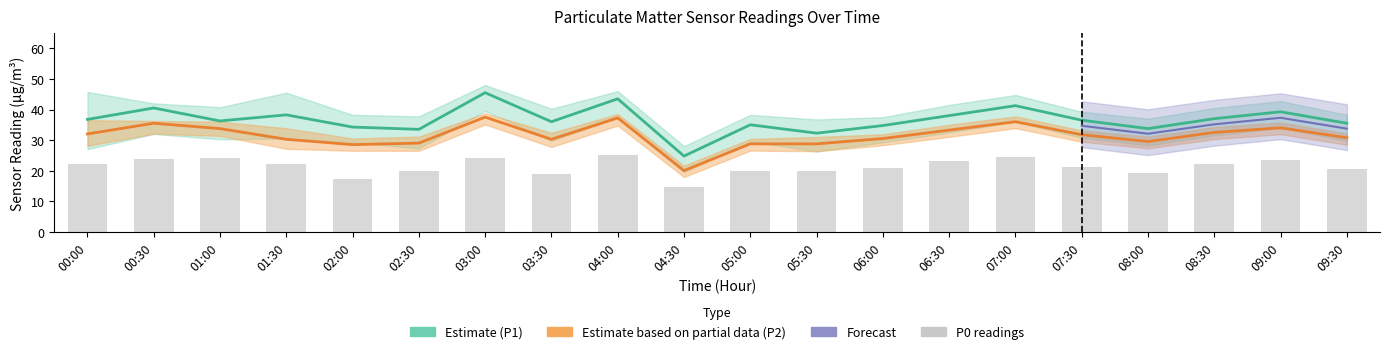

Rank the categories by P0 value from highest to lowest.

04:00, 07:00, 01:00, 03:00, 00:30, 09:00, 06:30, 00:00, 01:30, 08:30, 07:30, 06:00, 09:30, 02:30, 05:00, 05:30, 08:00, 03:30, 02:00, 04:30